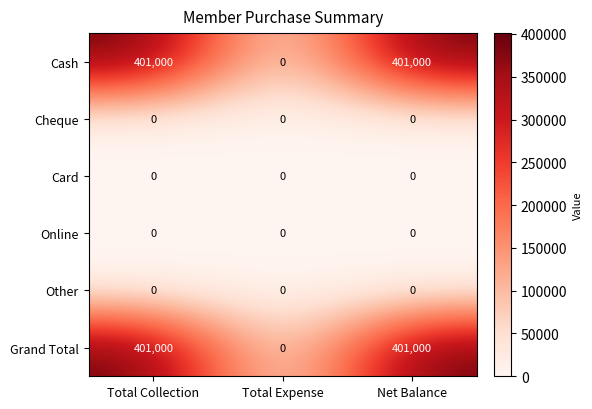

How many data points does each series have?

3